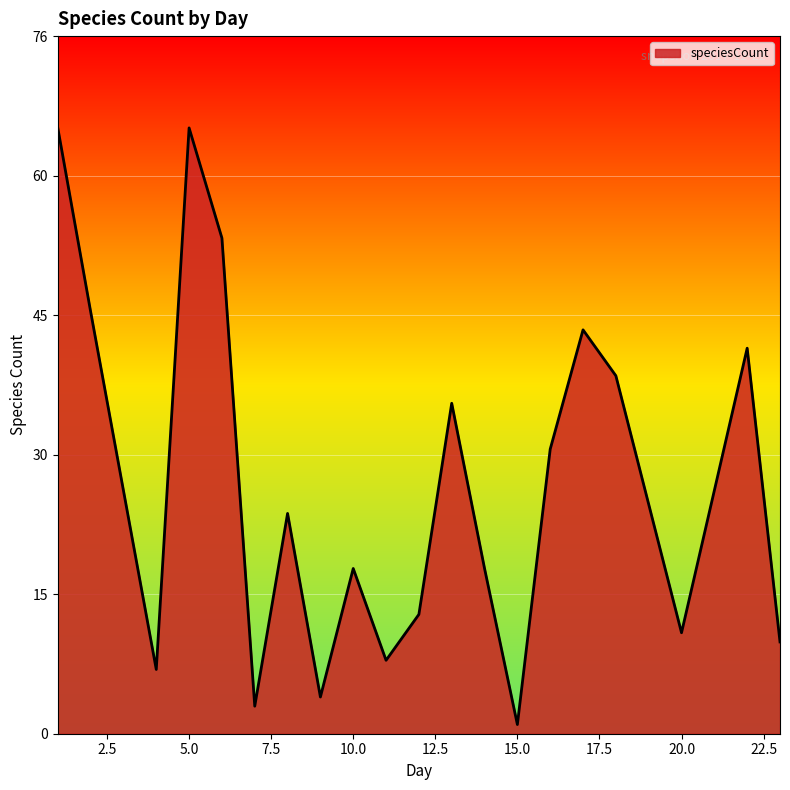

What is the average value?

27